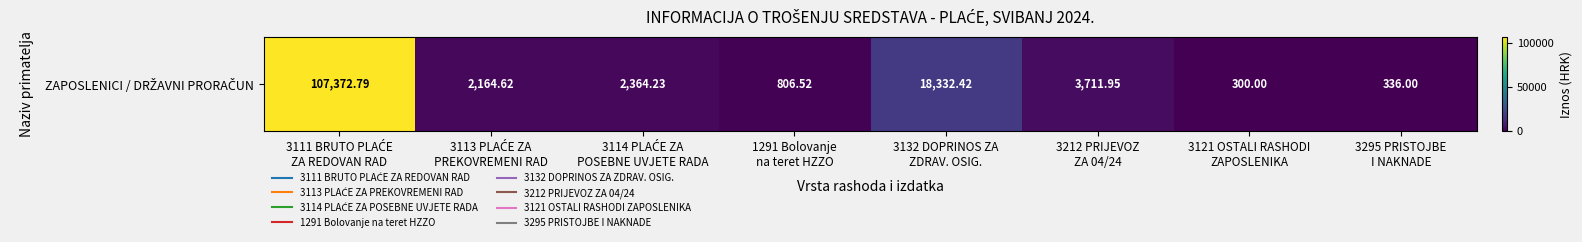

Reading right to left, list all the values displayed in this chart.

3295 PRISTOJBE
I NAKNADE=336.0	3121 OSTALI RASHODI
ZAPOSLENIKA=300.0	3212 PRIJEVOZ
ZA 04/24=3711.9	3132 DOPRINOS ZA
ZDRAV. OSIG.=18332.4	1291 Bolovanje
na teret HZZO=806.5	3114 PLAĆE ZA
POSEBNE UVJETE RADA=2364.2	3113 PLAĆE ZA
PREKOVREMENI RAD=2164.6	3111 BRUTO PLAĆE
ZA REDOVAN RAD=107372.8